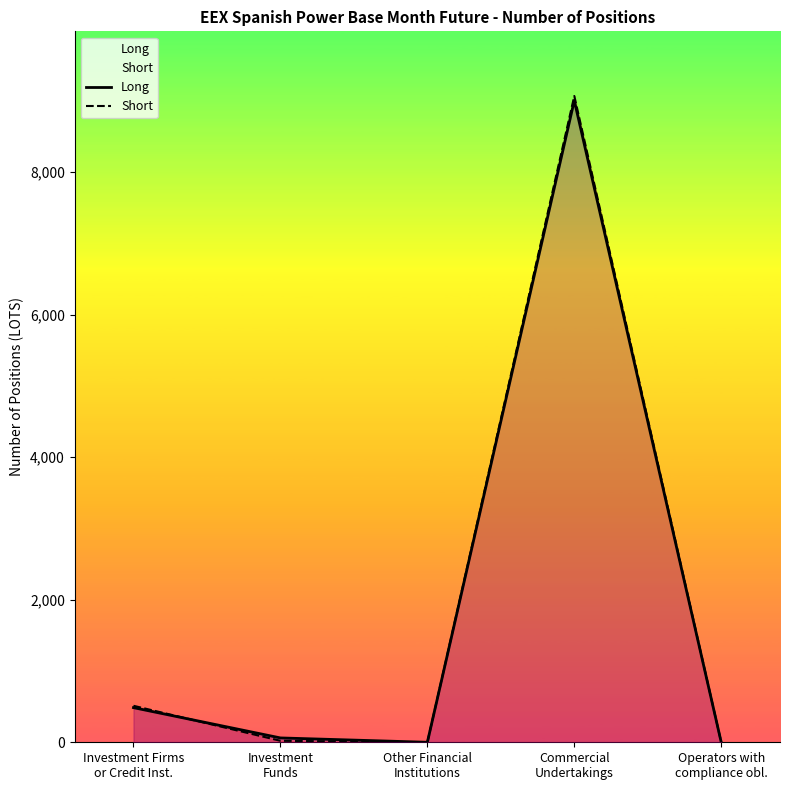

Which series has the largest range (max minus min)?

Short